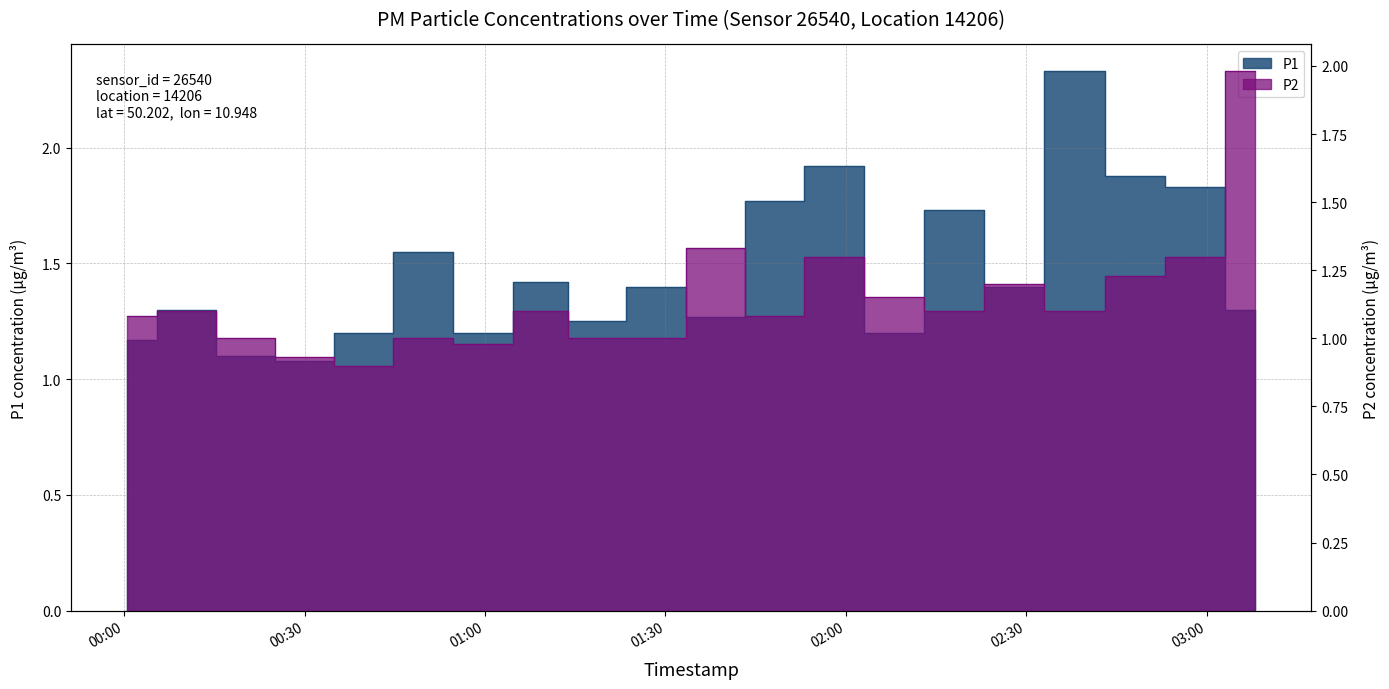

True or false: P2 has more than 0 interior local peaks.

True